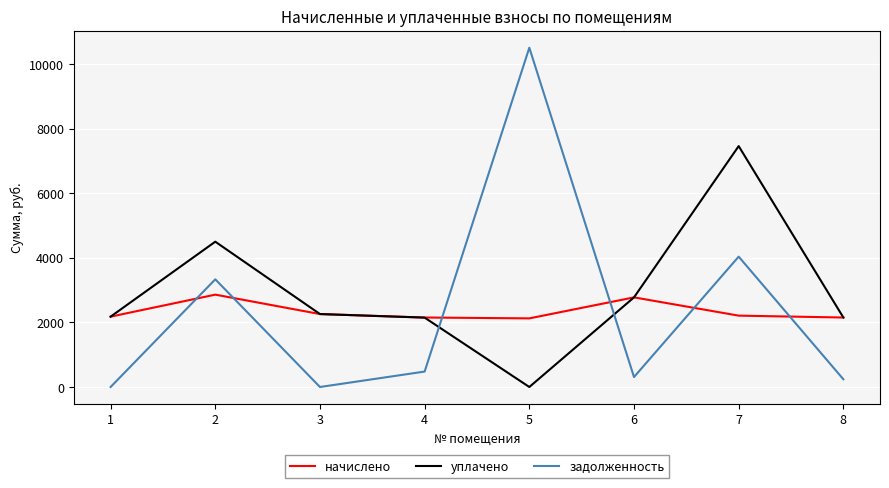

Is this an area chart (filled region under the line)?

No